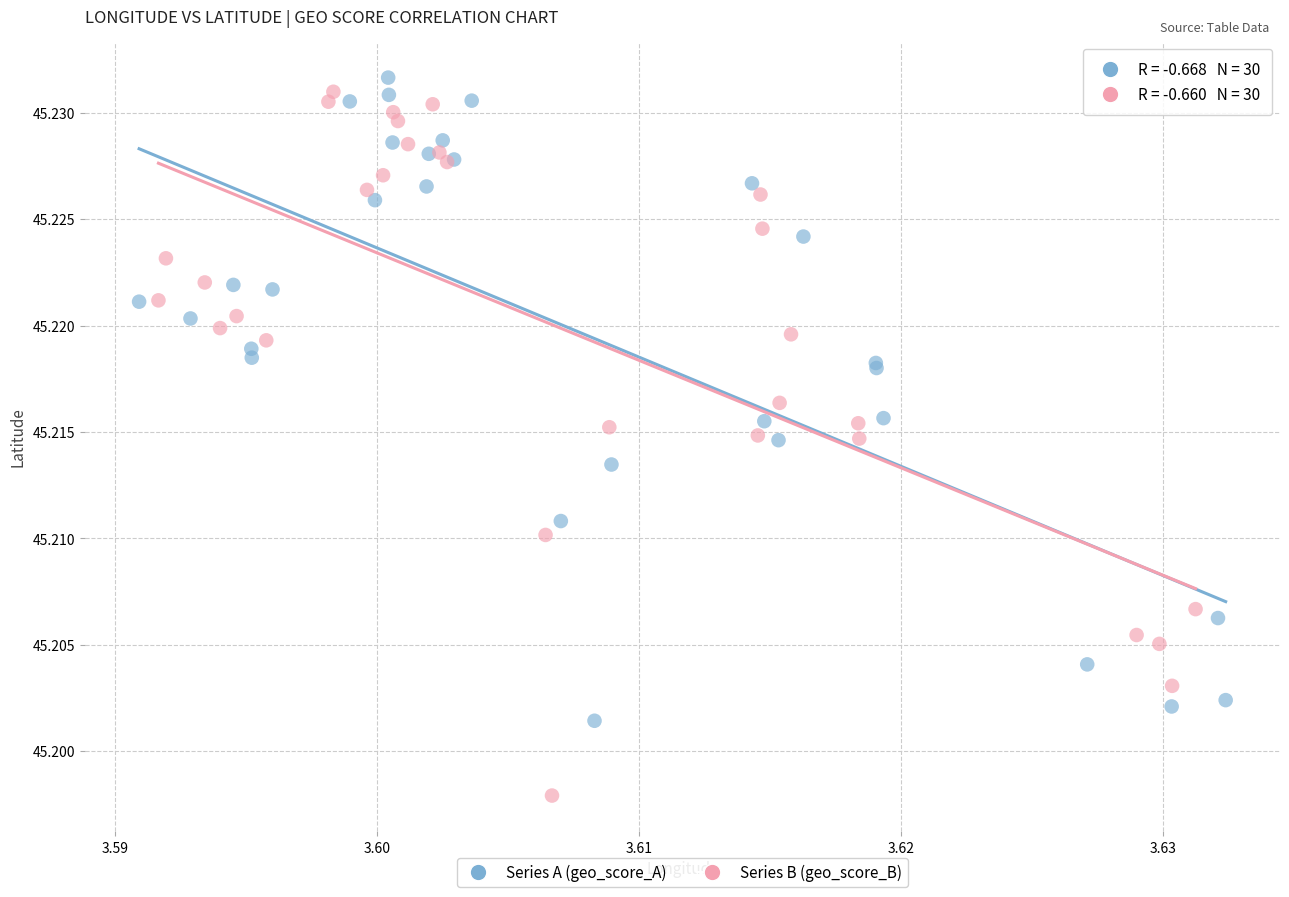

Which series has the widest spread of Y values?

Series B (geo_score_B)